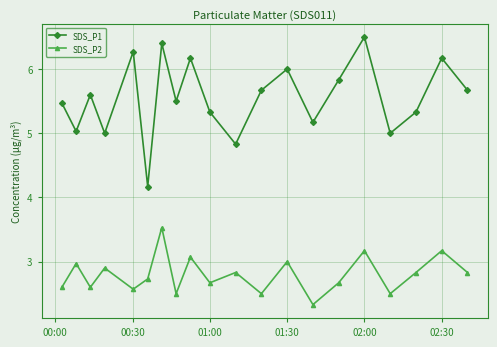

What is the average value of the SDS_P2 series?

2.8